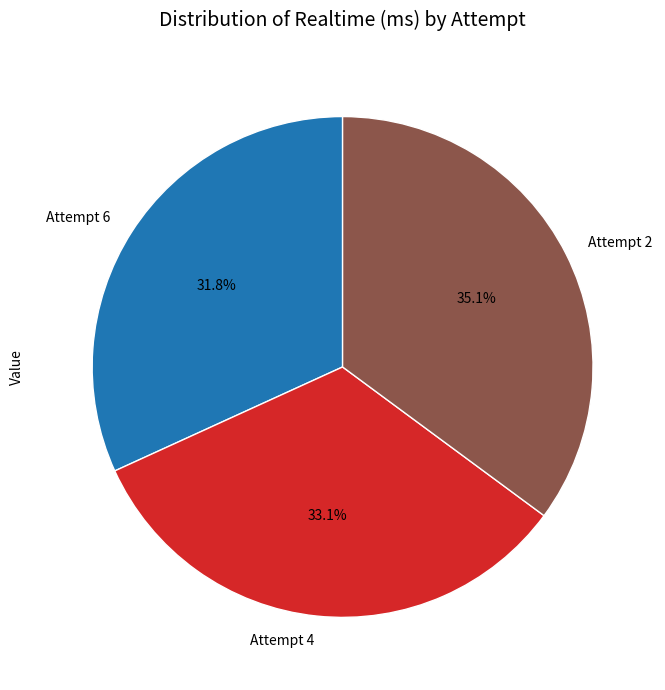

Is there a majority slice in this chart?

No